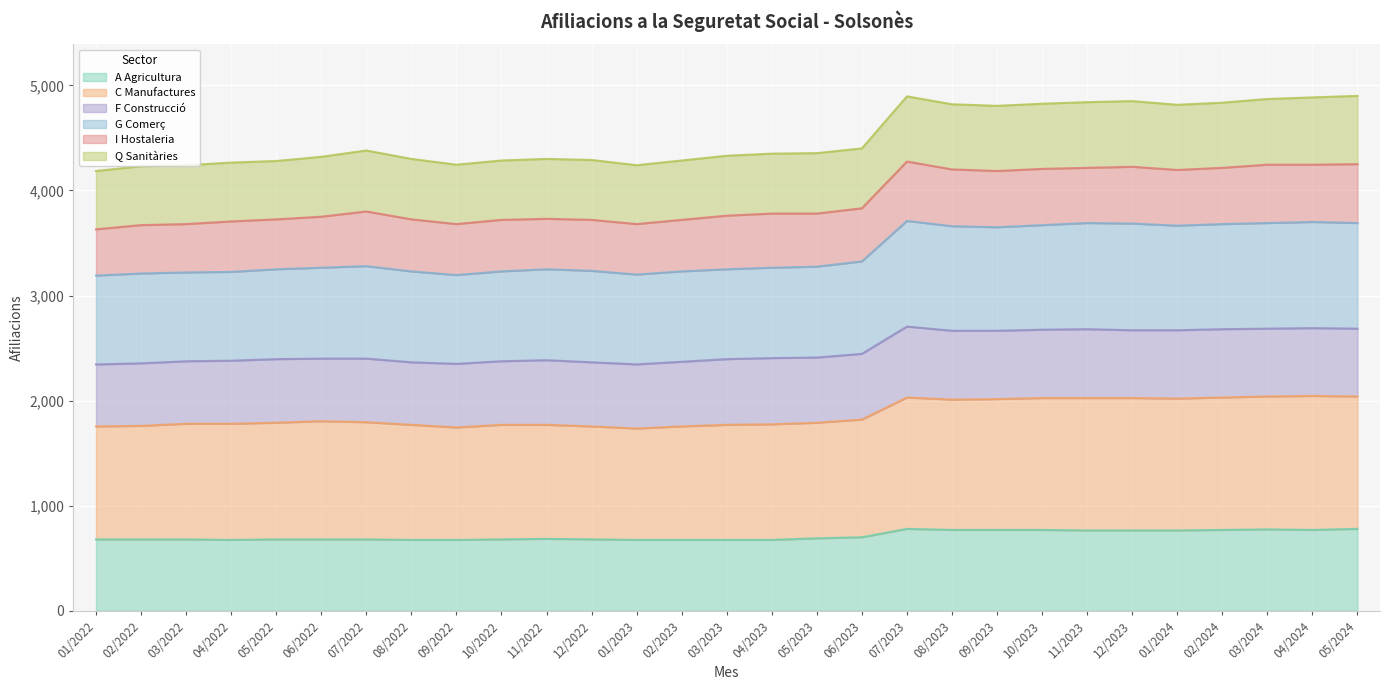

The value of G Comerç at 01/2022 is 3190. True or false?

True